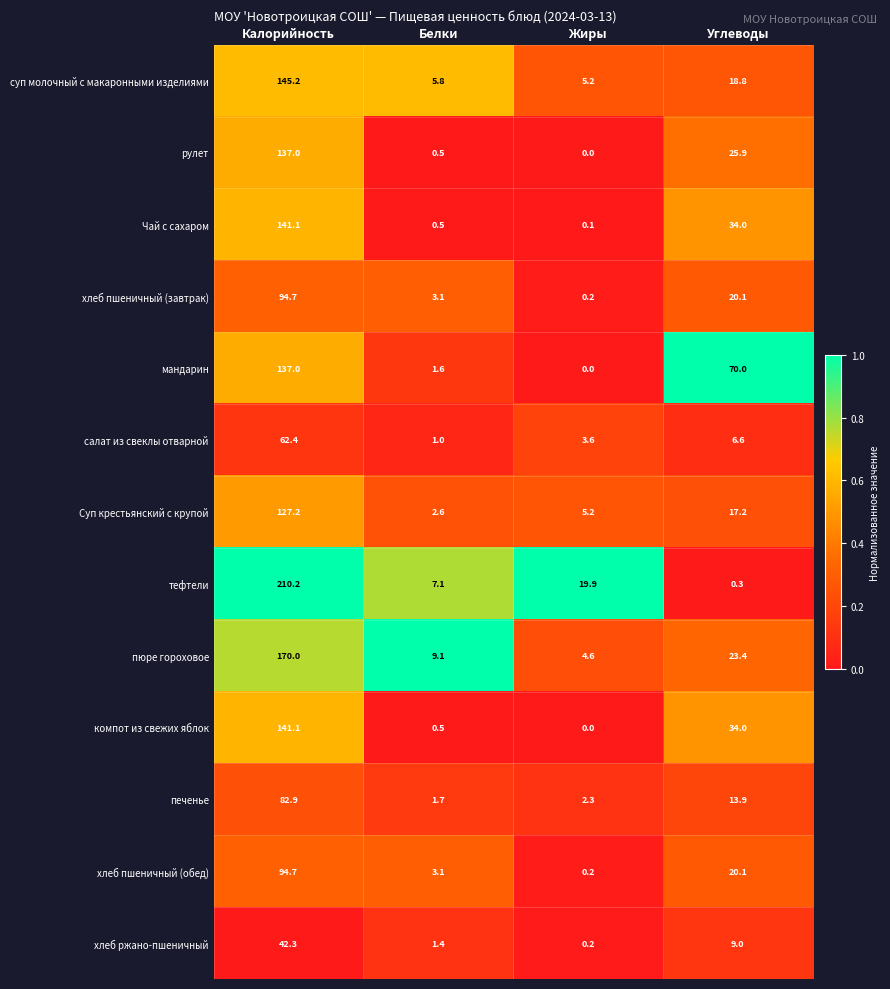

Is it true that хлеб пшеничный (завтрак) equals 4.3 at Углеводы?

False